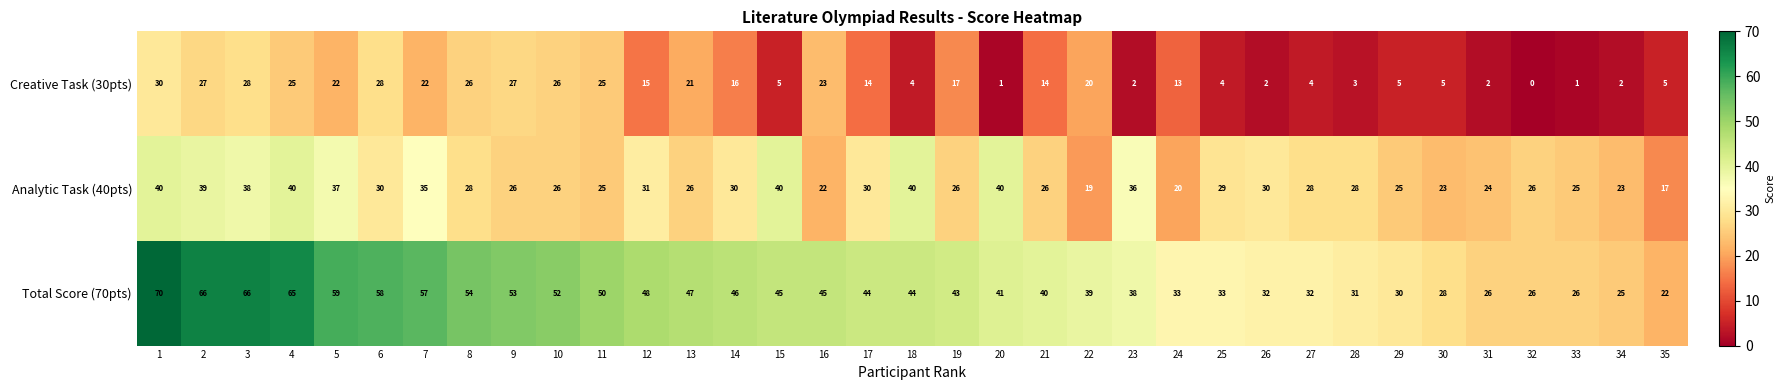

What is the difference between the maximum and minimum values in the Analytic Task (40pts) series?

23